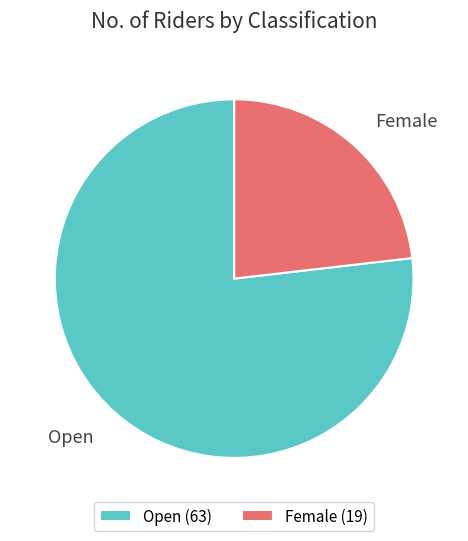

Is there any slice that represents more than half of the pie?

Yes